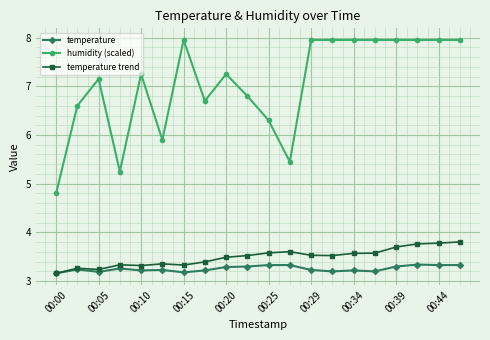

Which series has the largest total across all categories?

humidity (scaled)